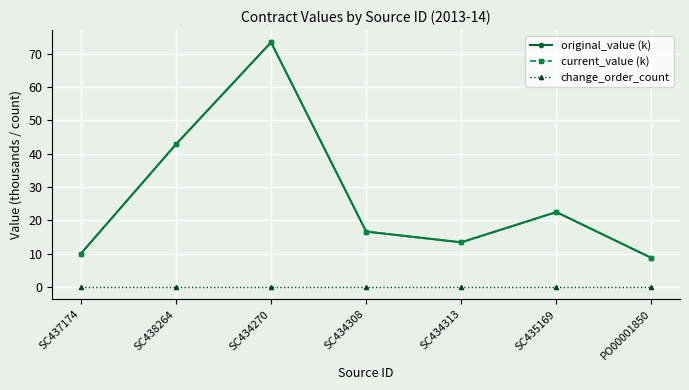

List the labels in order of change_order_count value, smallest first.

SC437174, SC438264, SC434270, SC434308, SC434313, SC435169, PO00001850